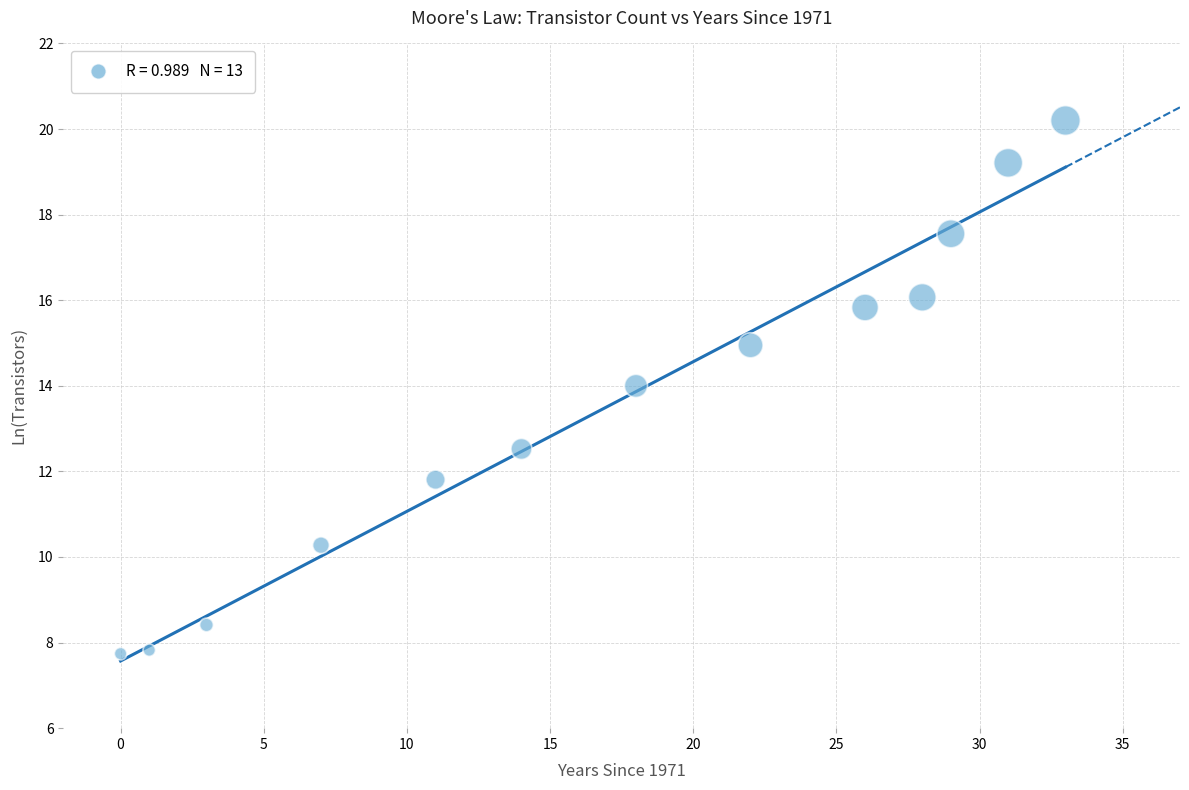

What Y value in the scatter plot is closest to 13?

12.5